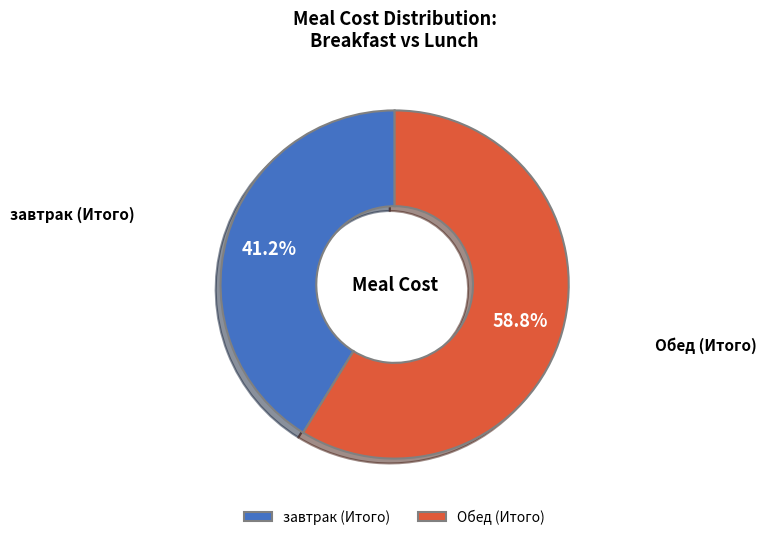

To the nearest percent, what is the difference between the Обед (Итого) and завтрак (Итого) slice percentages?

18%